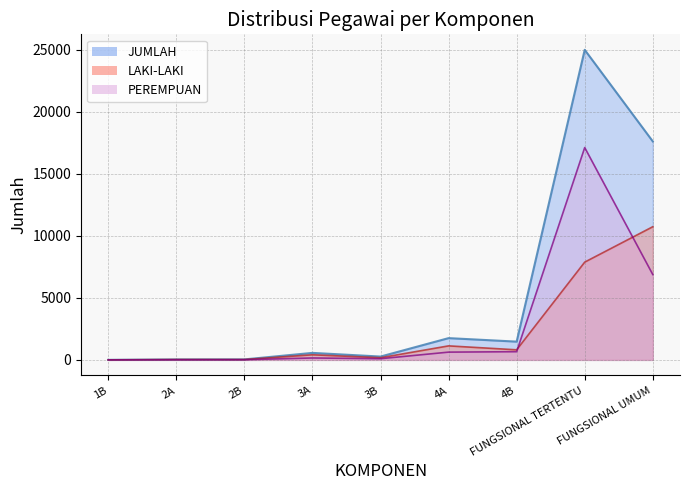

The value of LAKI-LAKI at FUNGSIONAL TERTENTU is 7875. True or false?

True